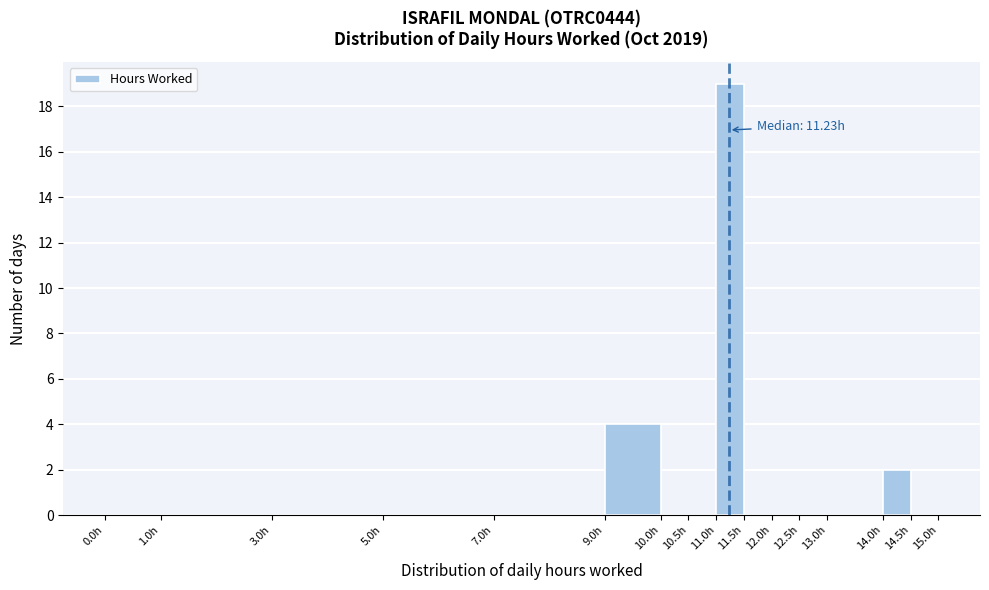

Which range on the x-axis has the tallest bar?

11.0 to 11.5